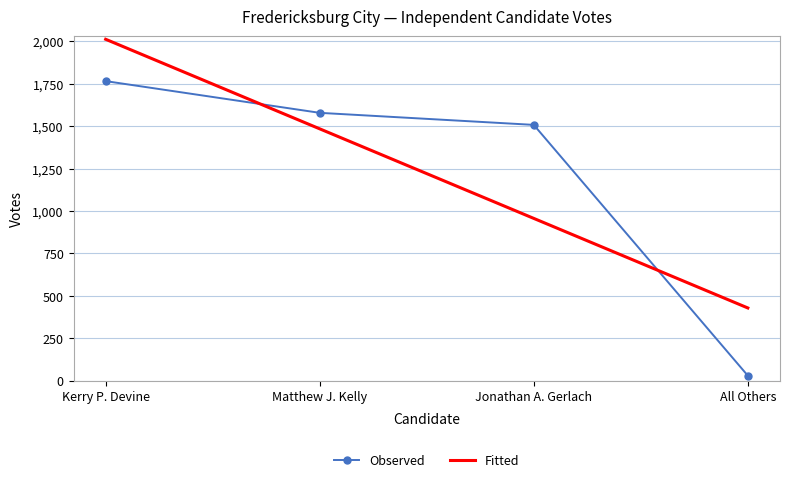

Which series has the widest spread of values?

Observed